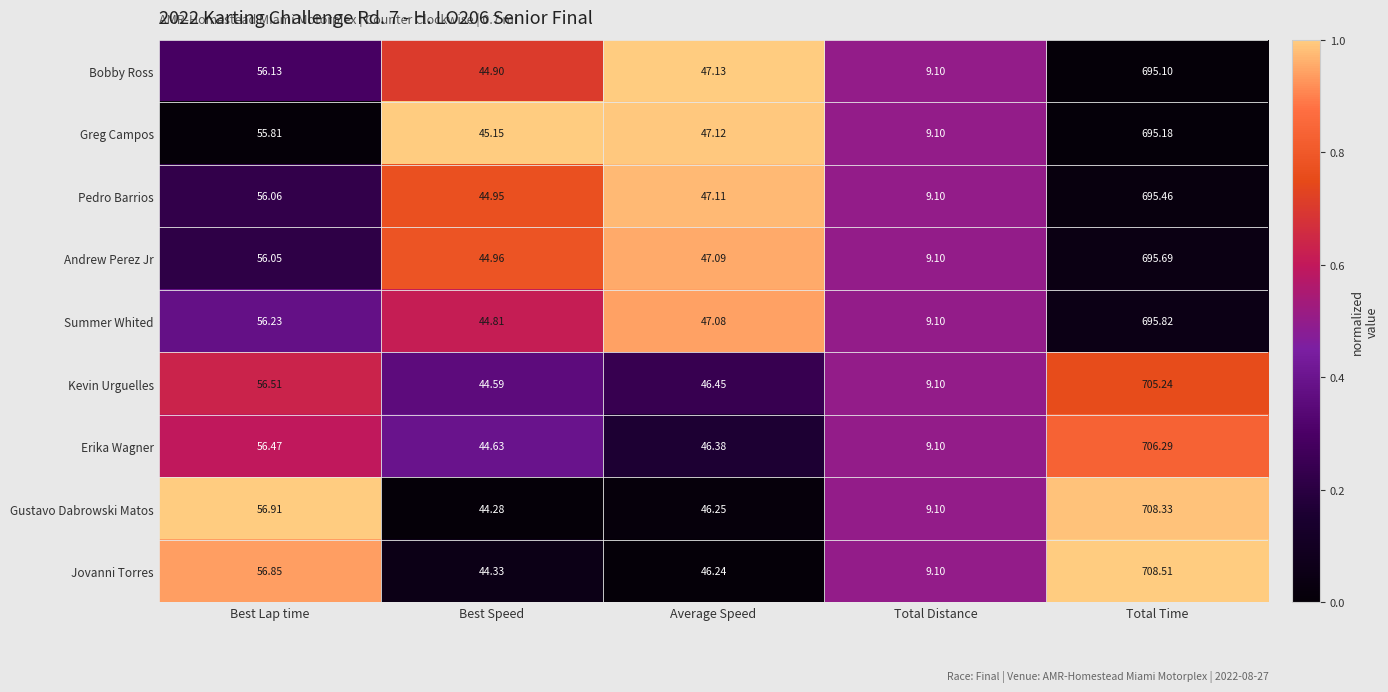

Count the number of categories in the chart.

5